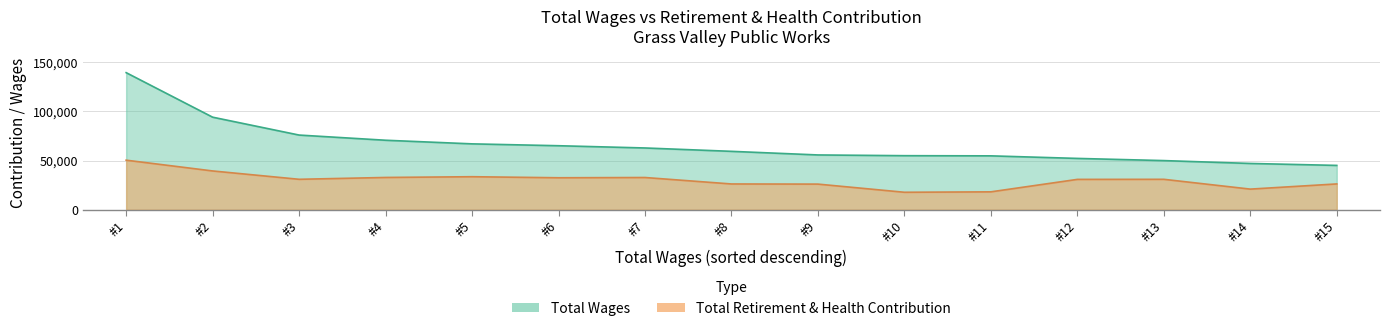

What is the difference between the maximum and minimum values in the total_wages series?

94356